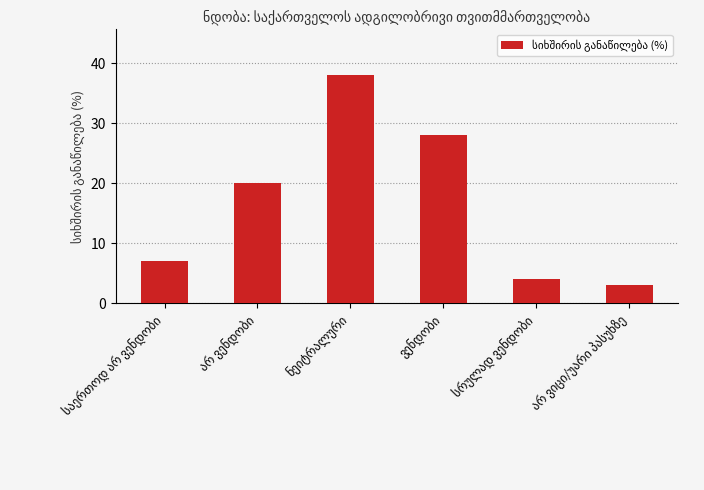

What is the difference between the second highest and second lowest values?

24